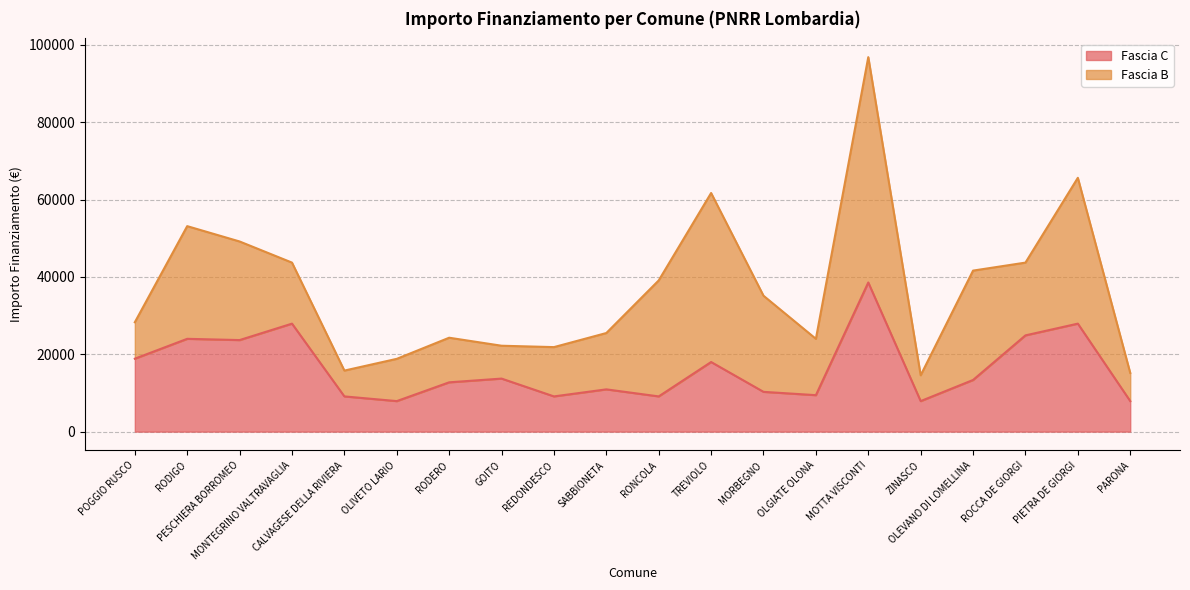

Does the chart display data point markers on the line(s)?

No